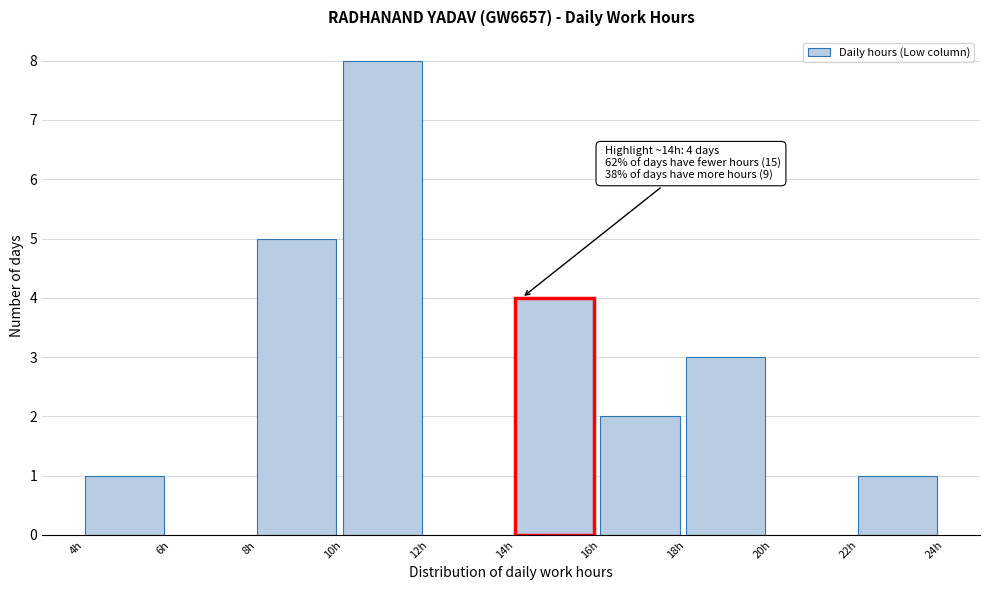

Over which range of the x-axis is the bar tallest?

10 to 12